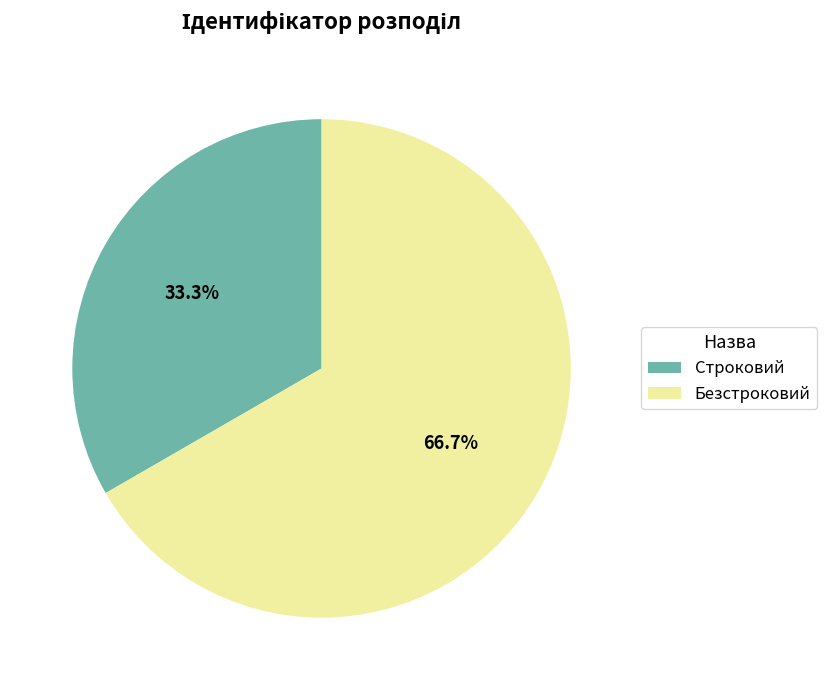

What percentage is the Строковий slice, to the nearest percent?

33%